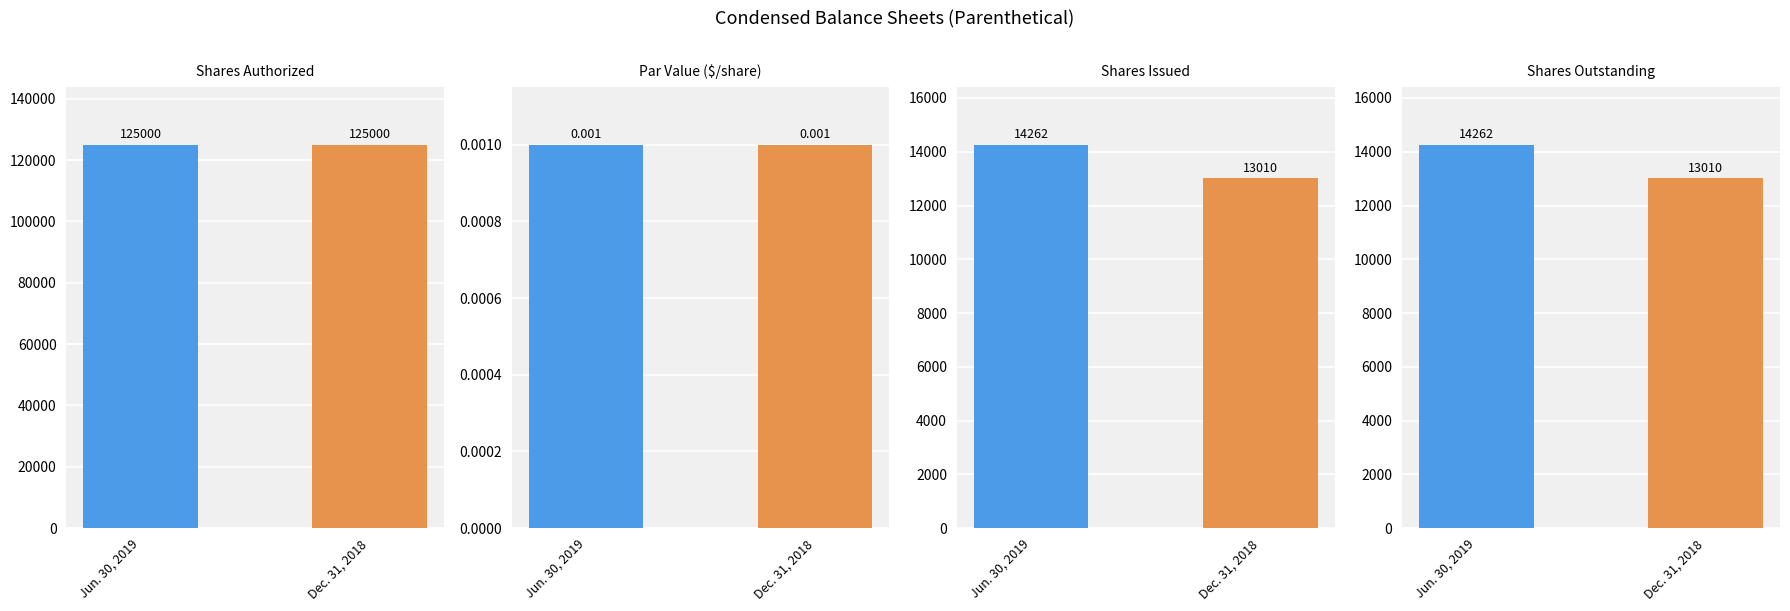

Does the chart contain any negative values?

No